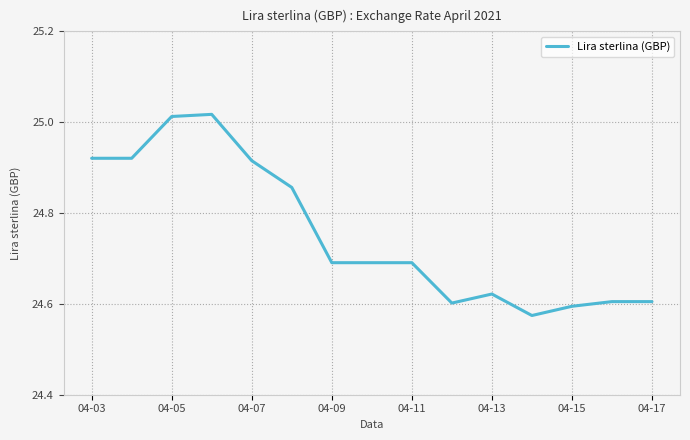

What is the difference between the maximum and minimum values?

0.4